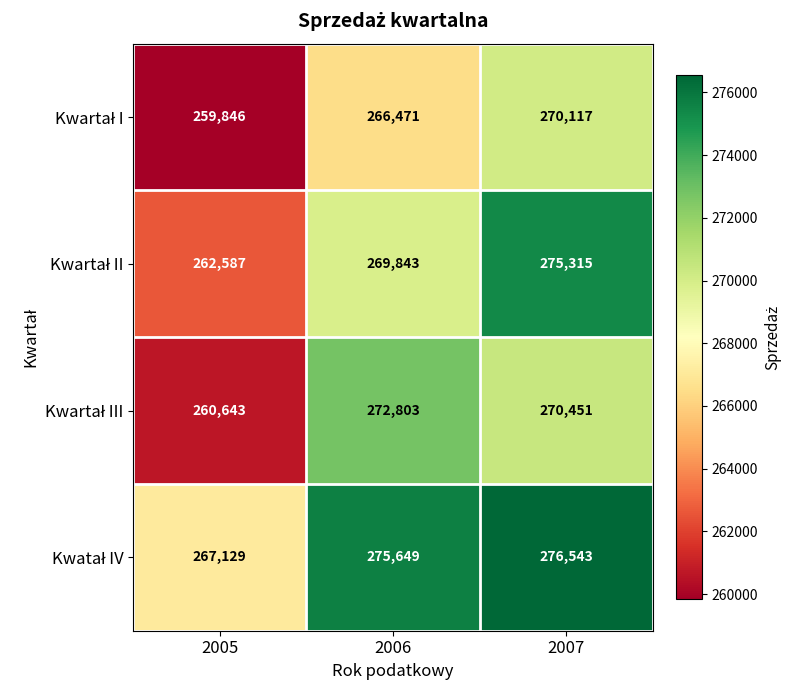

What is the difference between the highest and lowest values at 2007?

6426